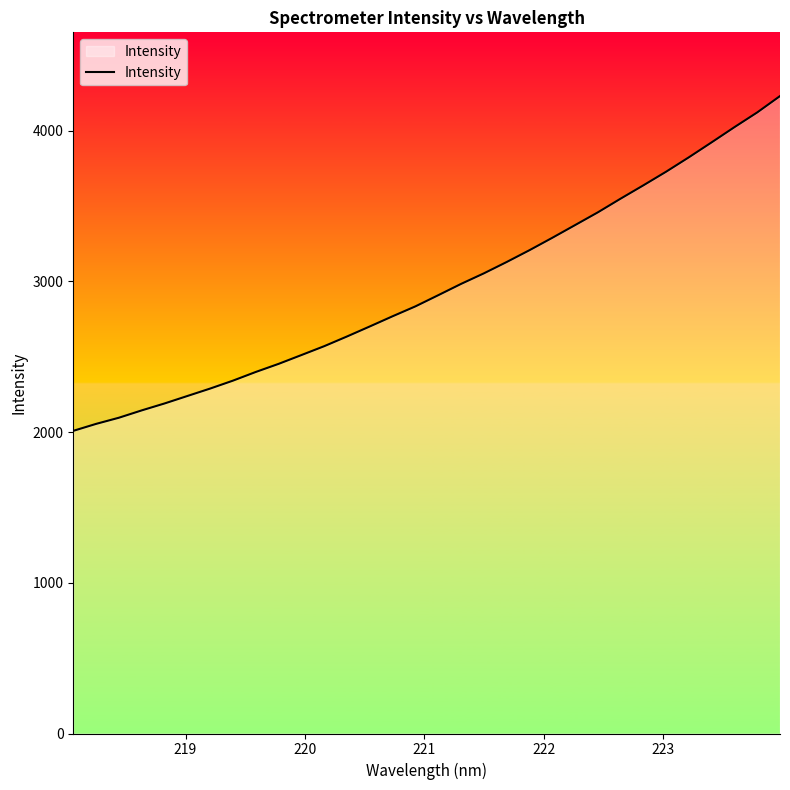

What is the greatest value displayed?

4230.0